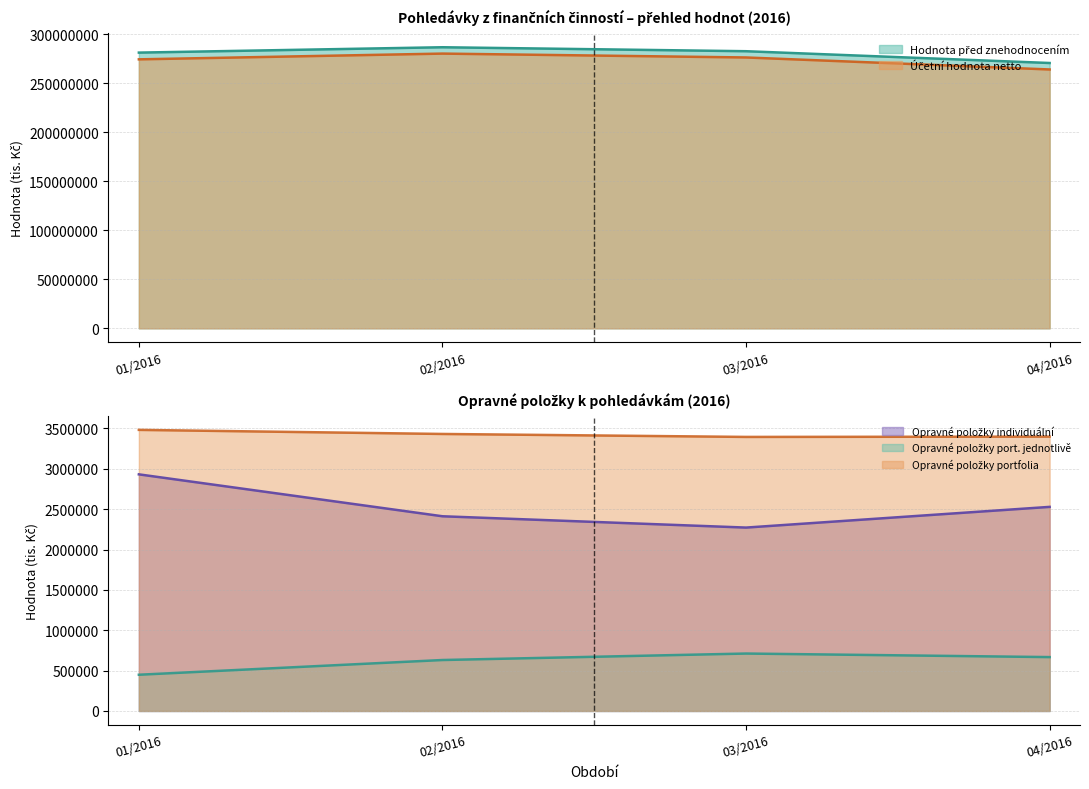

What is the label of the 2nd point from the right?

03/2016